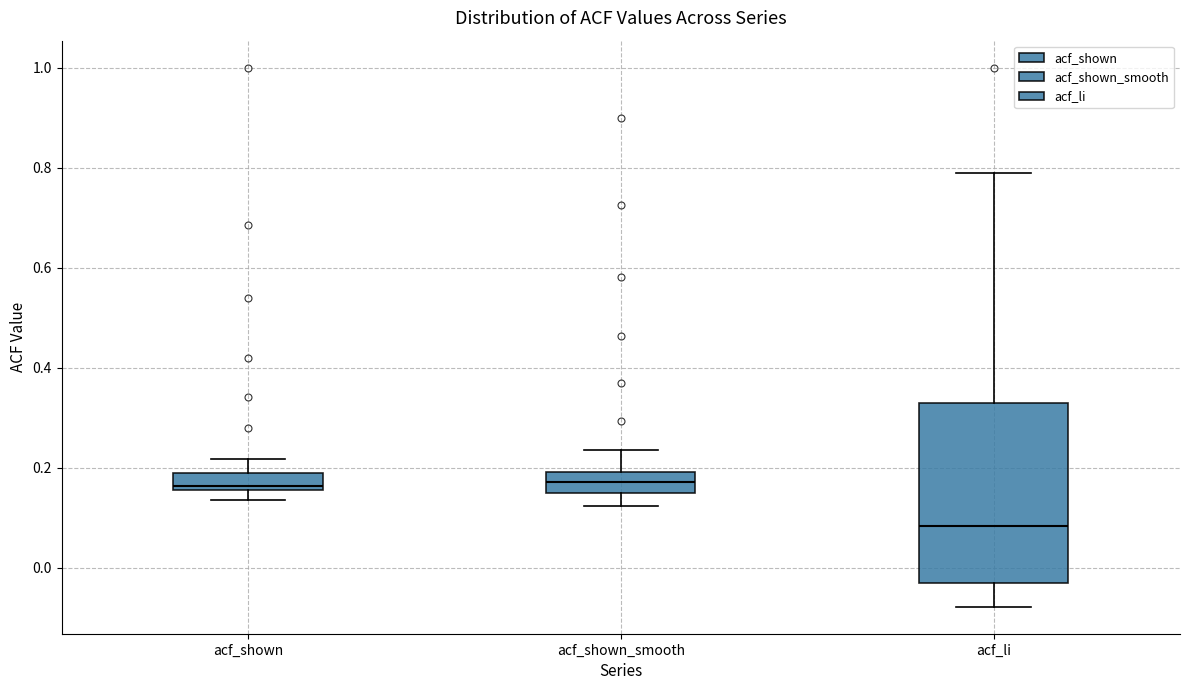

Which box is the tallest, from its lower edge to its upper edge?

acf_li